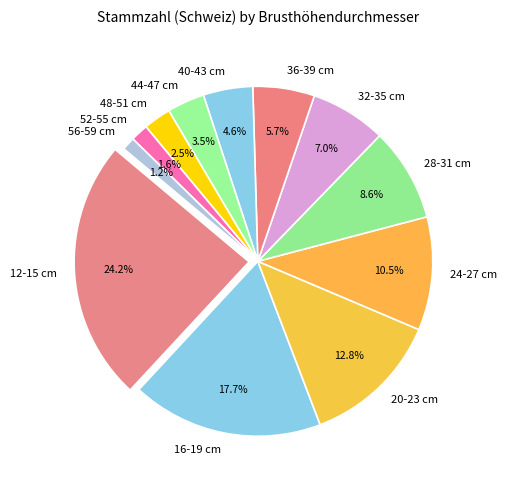

Is there any slice that represents more than half of the pie?

No